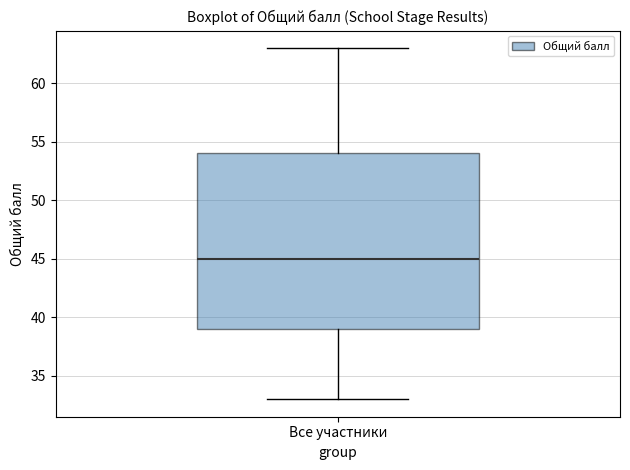

Where is the lower edge of the box for Все участники on the y-axis? The values are not printed on the chart, so give them approximately, as read against the axis.

39